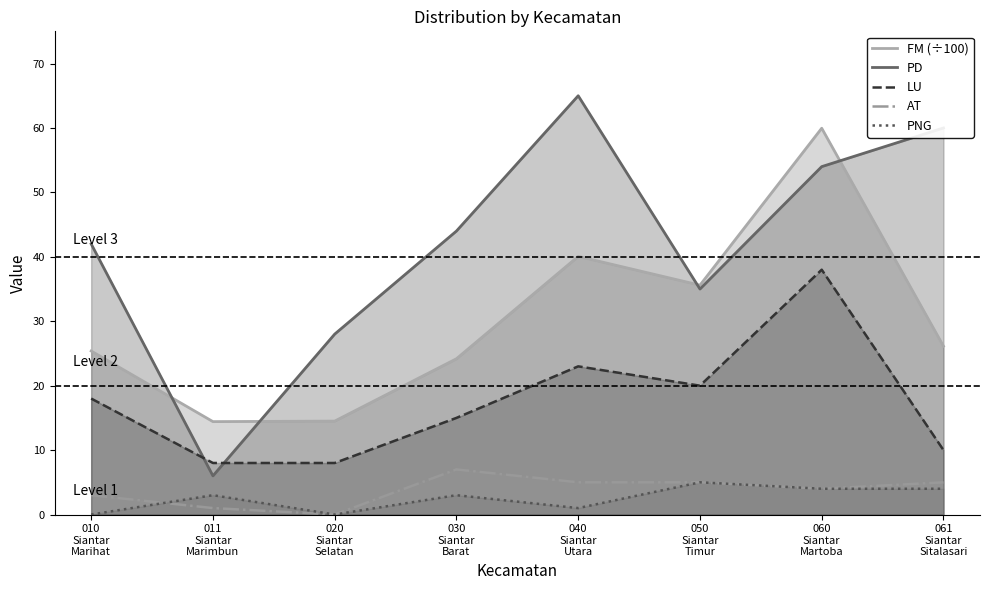

What is the average value of the PD series?

41.8